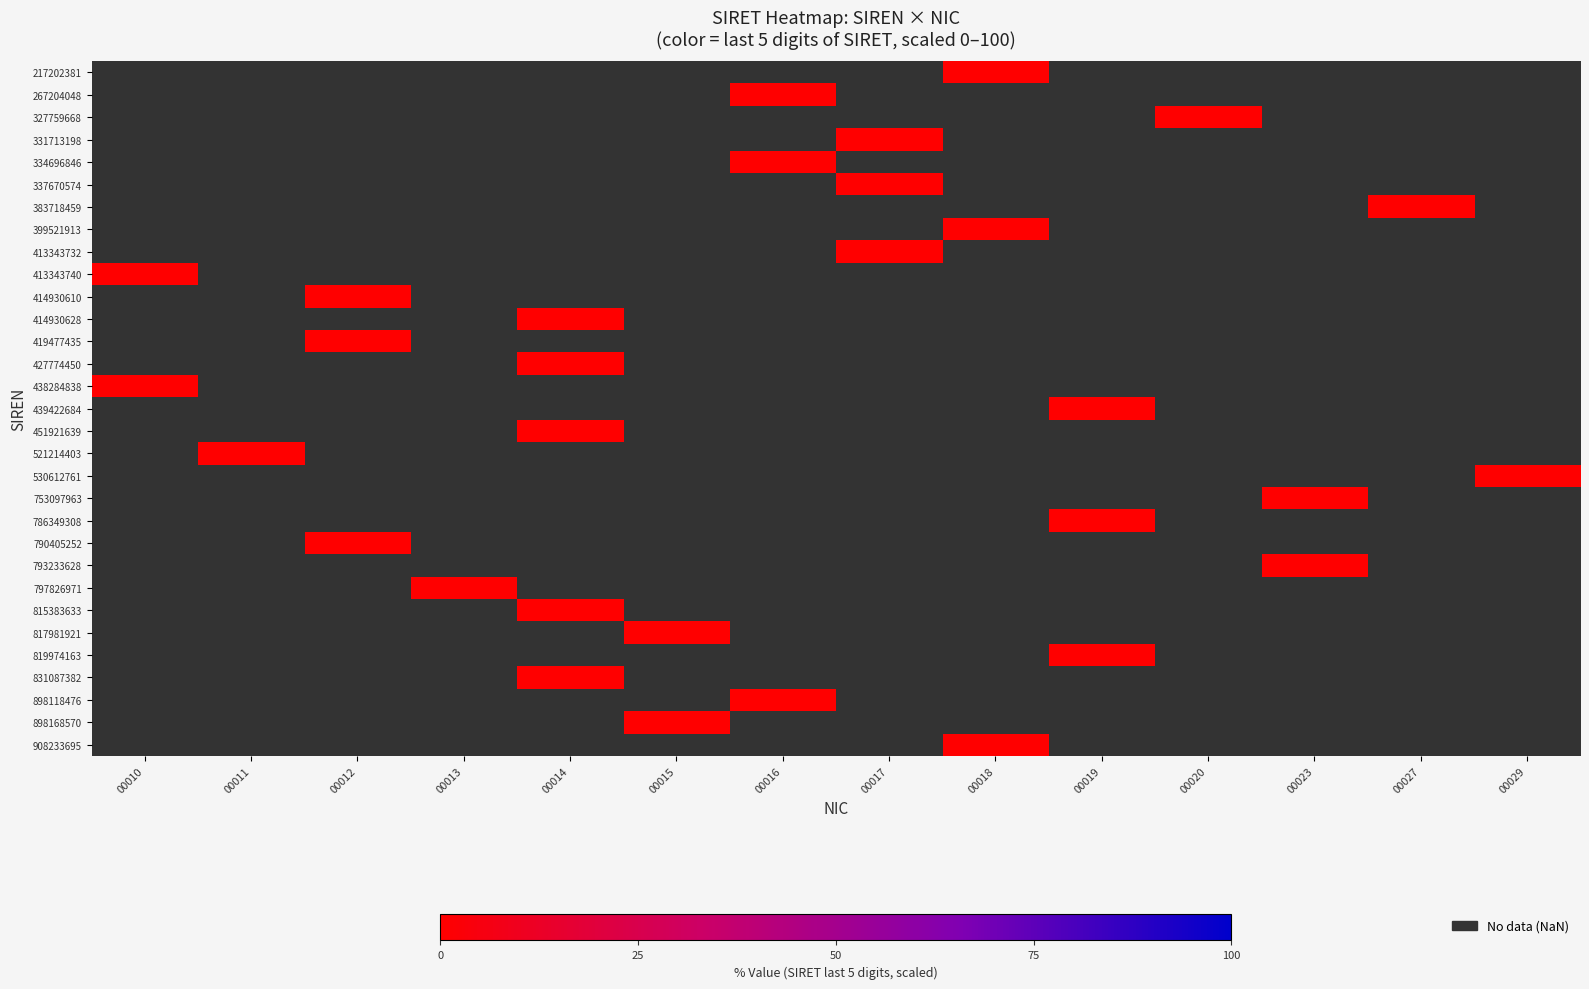

Rank the series by their maximum value, from lowest to highest.

217202381, 267204048, 327759668, 331713198, 334696846, 337670574, 383718459, 399521913, 413343732, 413343740, 414930610, 414930628, 419477435, 427774450, 438284838, 439422684, 451921639, 521214403, 530612761, 753097963, 786349308, 790405252, 793233628, 797826971, 815383633, 817981921, 819974163, 831087382, 898118476, 898168570, 908233695